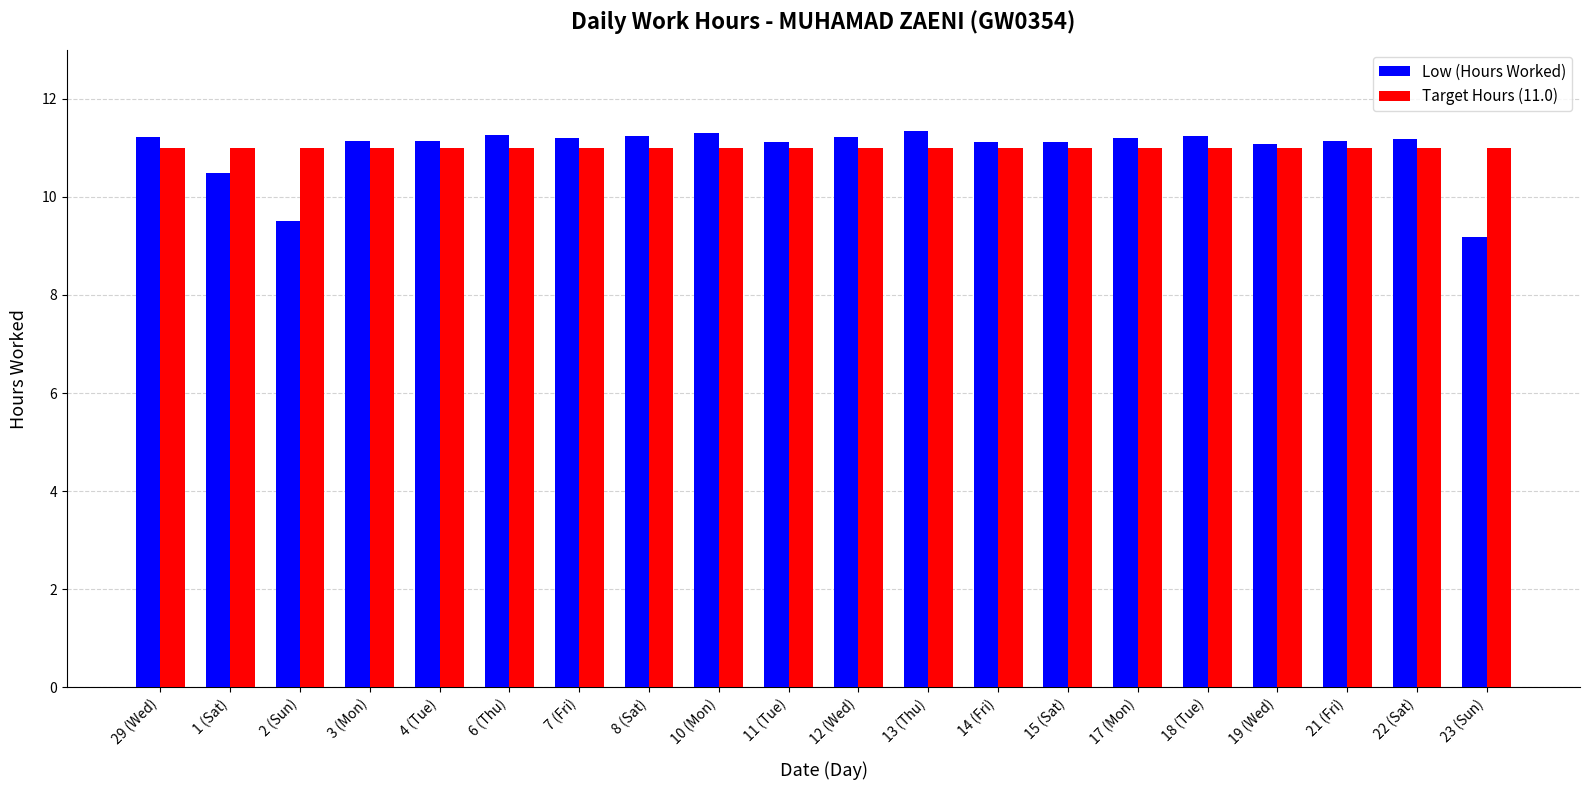

At which category does the chart reach its minimum across all series?

23 (Sun)